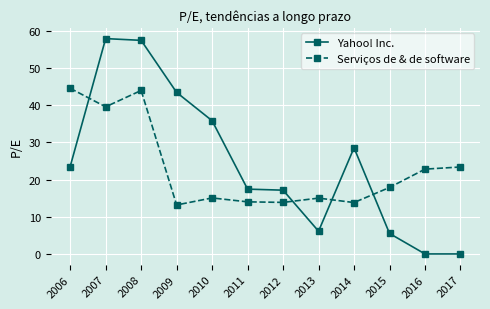

Rank the series by their maximum value, from lowest to highest.

Serviços de & de software, Yahoo! Inc.